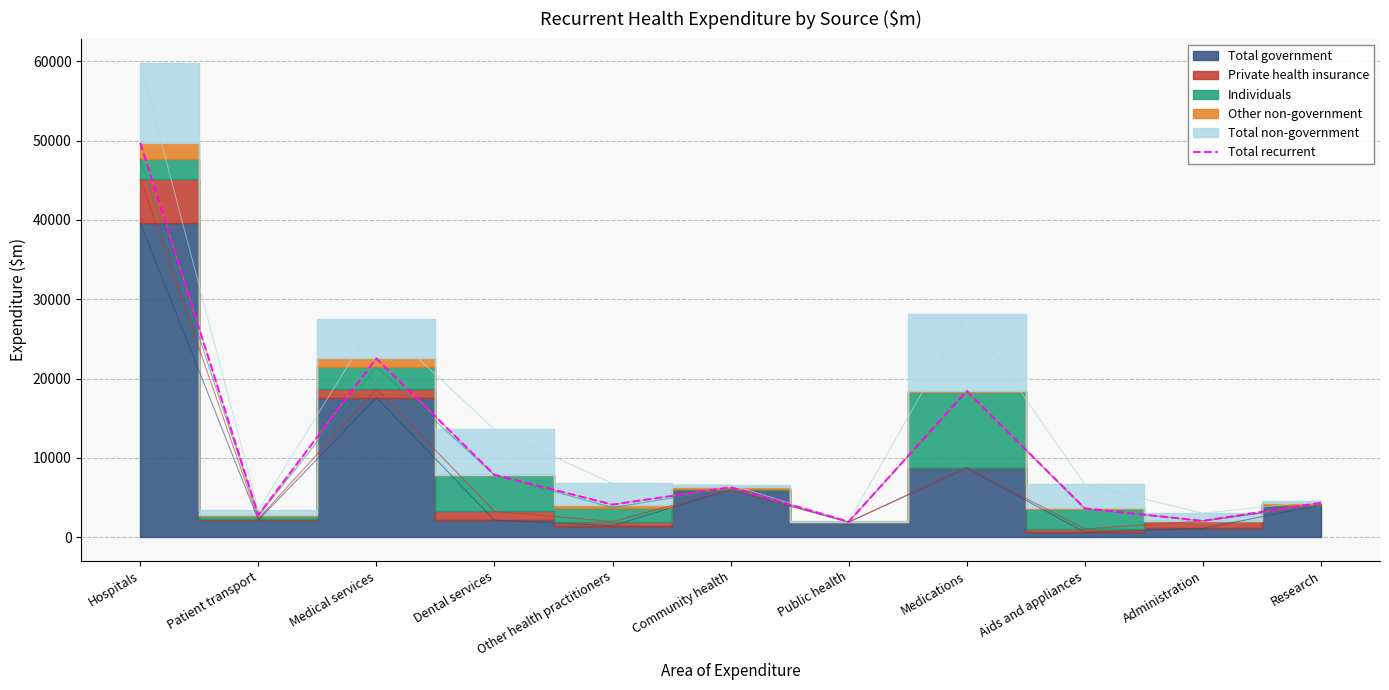

Where is the data nearest to the value 25826?

Medical services